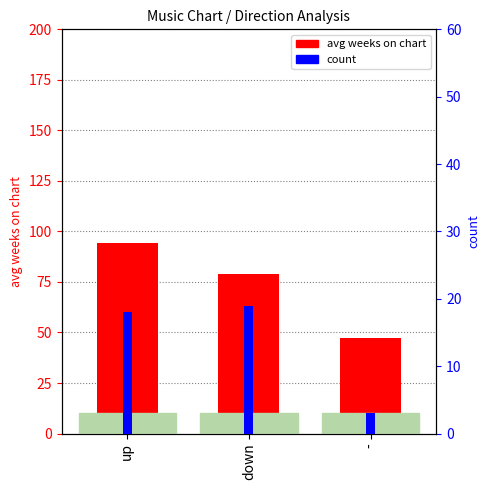

What is the highest value of the count series?

19.0